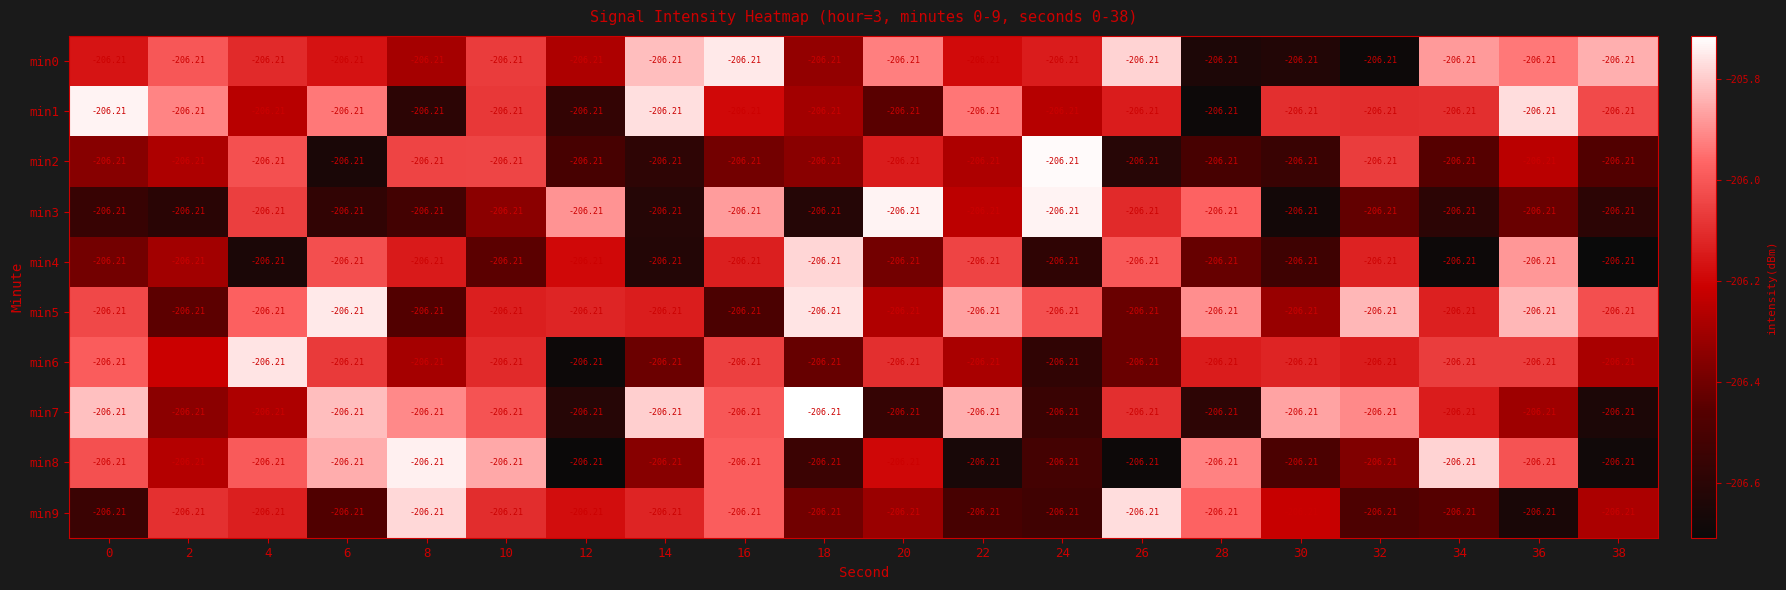

Reading left to right, extract all data points from this chart.

min0: 0=-206.2	2=-206.2	4=-206.2	6=-206.2	8=-206.2	10=-206.2	12=-206.2	14=-206.2	16=-206.2	18=-206.2	20=-206.2	22=-206.2	24=-206.2	26=-206.2	28=-206.2	30=-206.2	32=-206.2	34=-206.2	36=-206.2	38=-206.2
min1: 0=-206.2	2=-206.2	4=-206.2	6=-206.2	8=-206.2	10=-206.2	12=-206.2	14=-206.2	16=-206.2	18=-206.2	20=-206.2	22=-206.2	24=-206.2	26=-206.2	28=-206.2	30=-206.2	32=-206.2	34=-206.2	36=-206.2	38=-206.2
min2: 0=-206.2	2=-206.2	4=-206.2	6=-206.2	8=-206.2	10=-206.2	12=-206.2	14=-206.2	16=-206.2	18=-206.2	20=-206.2	22=-206.2	24=-206.2	26=-206.2	28=-206.2	30=-206.2	32=-206.2	34=-206.2	36=-206.2	38=-206.2
min3: 0=-206.2	2=-206.2	4=-206.2	6=-206.2	8=-206.2	10=-206.2	12=-206.2	14=-206.2	16=-206.2	18=-206.2	20=-206.2	22=-206.2	24=-206.2	26=-206.2	28=-206.2	30=-206.2	32=-206.2	34=-206.2	36=-206.2	38=-206.2
min4: 0=-206.2	2=-206.2	4=-206.2	6=-206.2	8=-206.2	10=-206.2	12=-206.2	14=-206.2	16=-206.2	18=-206.2	20=-206.2	22=-206.2	24=-206.2	26=-206.2	28=-206.2	30=-206.2	32=-206.2	34=-206.2	36=-206.2	38=-206.2
min5: 0=-206.2	2=-206.2	4=-206.2	6=-206.2	8=-206.2	10=-206.2	12=-206.2	14=-206.2	16=-206.2	18=-206.2	20=-206.2	22=-206.2	24=-206.2	26=-206.2	28=-206.2	30=-206.2	32=-206.2	34=-206.2	36=-206.2	38=-206.2
min6: 0=-206.2	2=-206.2	4=-206.2	6=-206.2	8=-206.2	10=-206.2	12=-206.2	14=-206.2	16=-206.2	18=-206.2	20=-206.2	22=-206.2	24=-206.2	26=-206.2	28=-206.2	30=-206.2	32=-206.2	34=-206.2	36=-206.2	38=-206.2
min7: 0=-206.2	2=-206.2	4=-206.2	6=-206.2	8=-206.2	10=-206.2	12=-206.2	14=-206.2	16=-206.2	18=-206.2	20=-206.2	22=-206.2	24=-206.2	26=-206.2	28=-206.2	30=-206.2	32=-206.2	34=-206.2	36=-206.2	38=-206.2
min8: 0=-206.2	2=-206.2	4=-206.2	6=-206.2	8=-206.2	10=-206.2	12=-206.2	14=-206.2	16=-206.2	18=-206.2	20=-206.2	22=-206.2	24=-206.2	26=-206.2	28=-206.2	30=-206.2	32=-206.2	34=-206.2	36=-206.2	38=-206.2
min9: 0=-206.2	2=-206.2	4=-206.2	6=-206.2	8=-206.2	10=-206.2	12=-206.2	14=-206.2	16=-206.2	18=-206.2	20=-206.2	22=-206.2	24=-206.2	26=-206.2	28=-206.2	30=-206.2	32=-206.2	34=-206.2	36=-206.2	38=-206.2